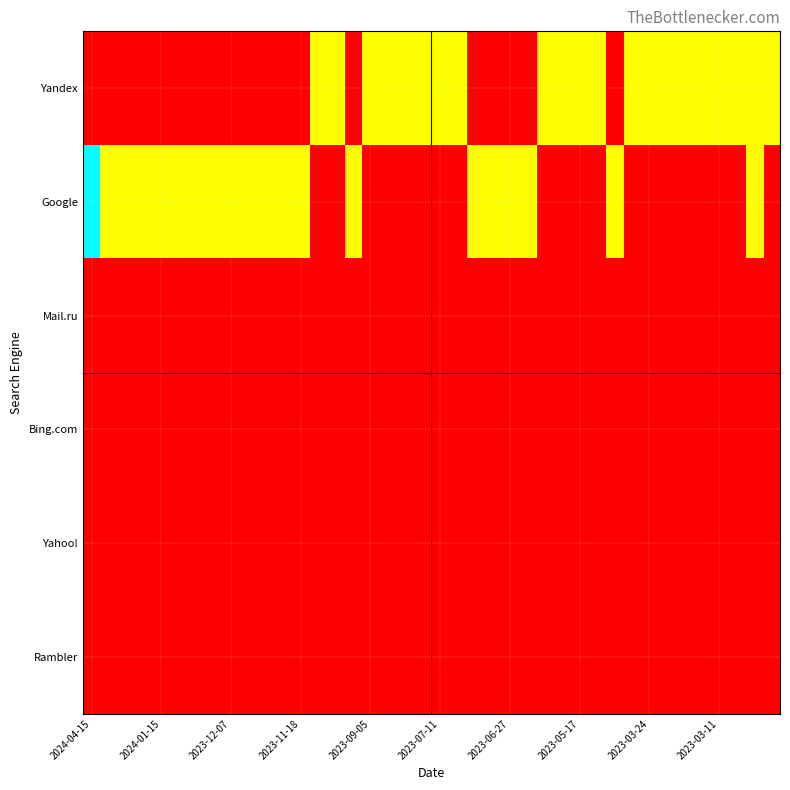

List the series in order of their peak value, highest first.

Google, Yandex, Mail.ru, Bing.com, Yahoo!, Rambler